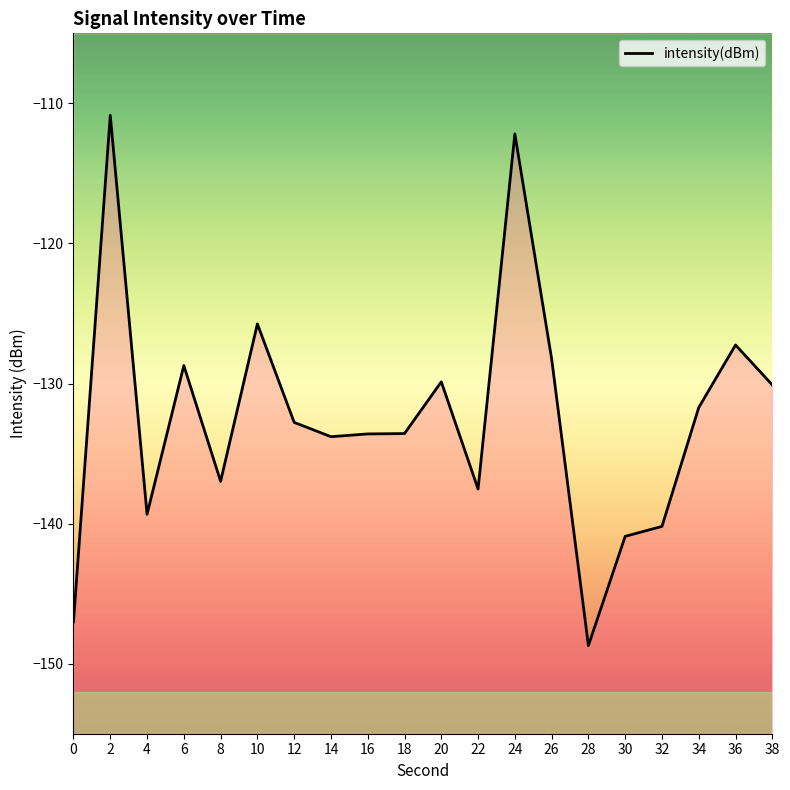

What is the smallest value displayed?

-148.7